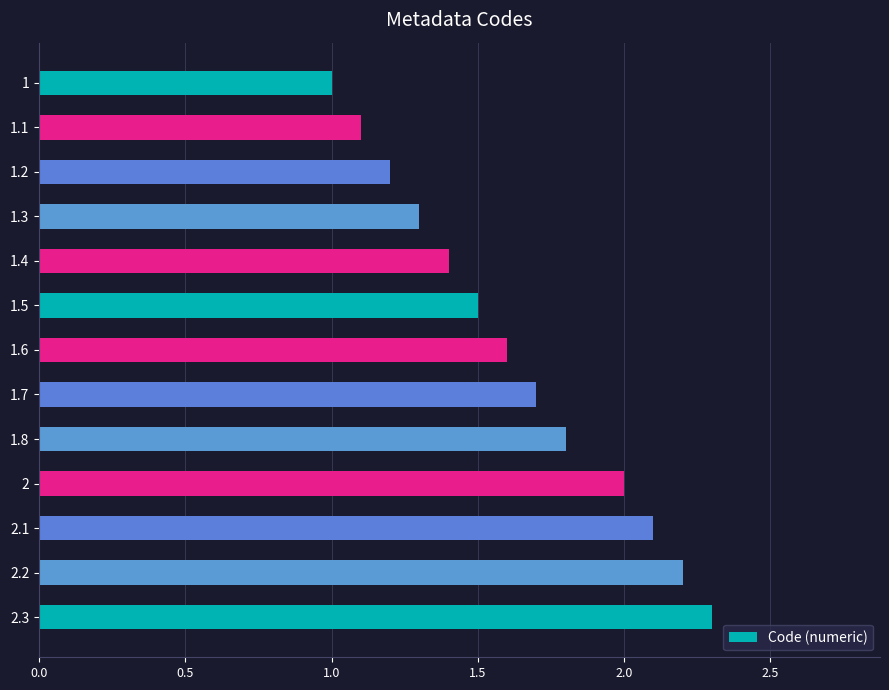

The value at 1.8 is 1.8. True or false?

True